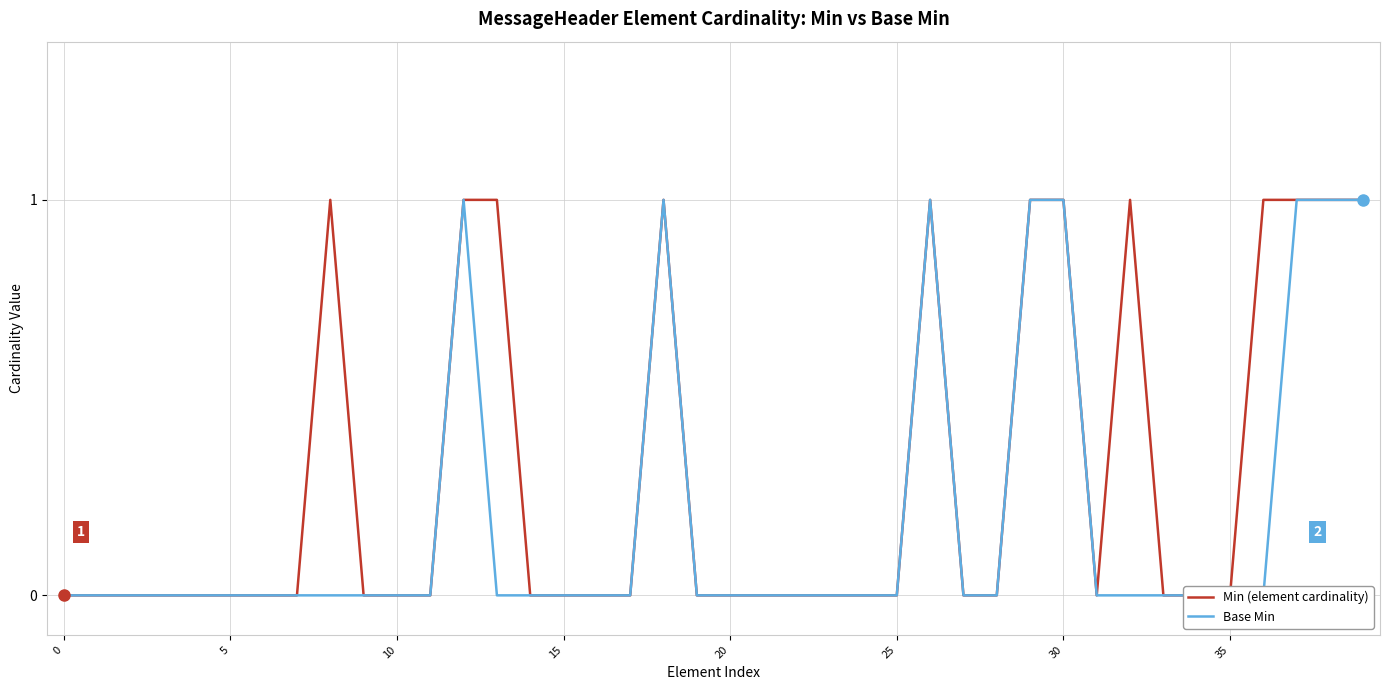

How many values in Min (element cardinality) are above zero?

12